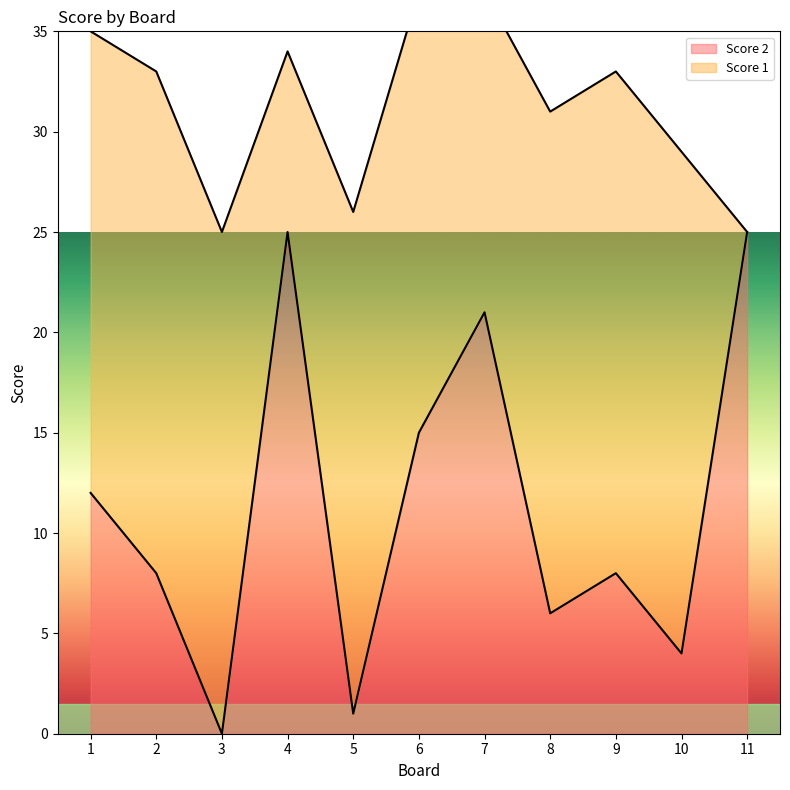

List the labels in order of value, smallest first.

3, 5, 10, 8, 2, 9, 1, 6, 7, 4, 11